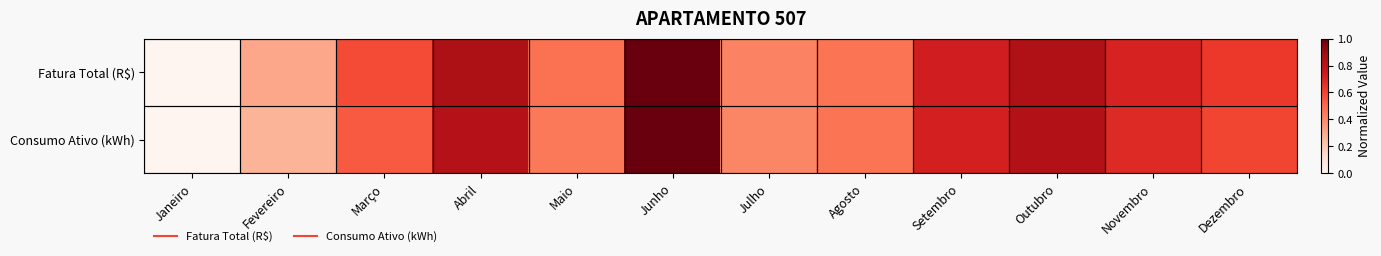

Rank the series by their maximum value, from highest to lowest.

Fatura Total (R$), Consumo Ativo (kWh)